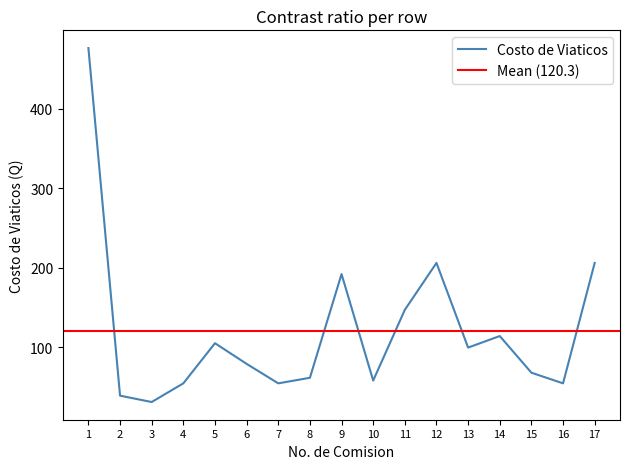

Which label corresponds to the smallest value in the chart?

3